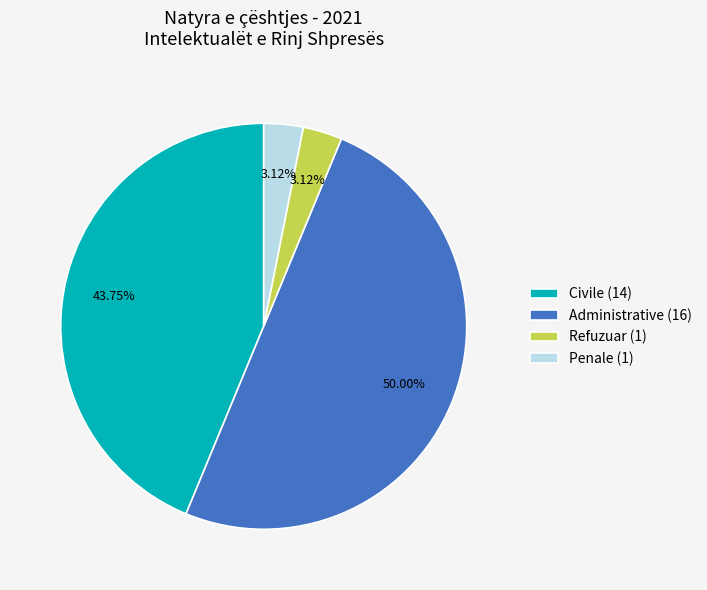

Between Penale (1) and Administrative (16), which is larger?

Administrative (16)